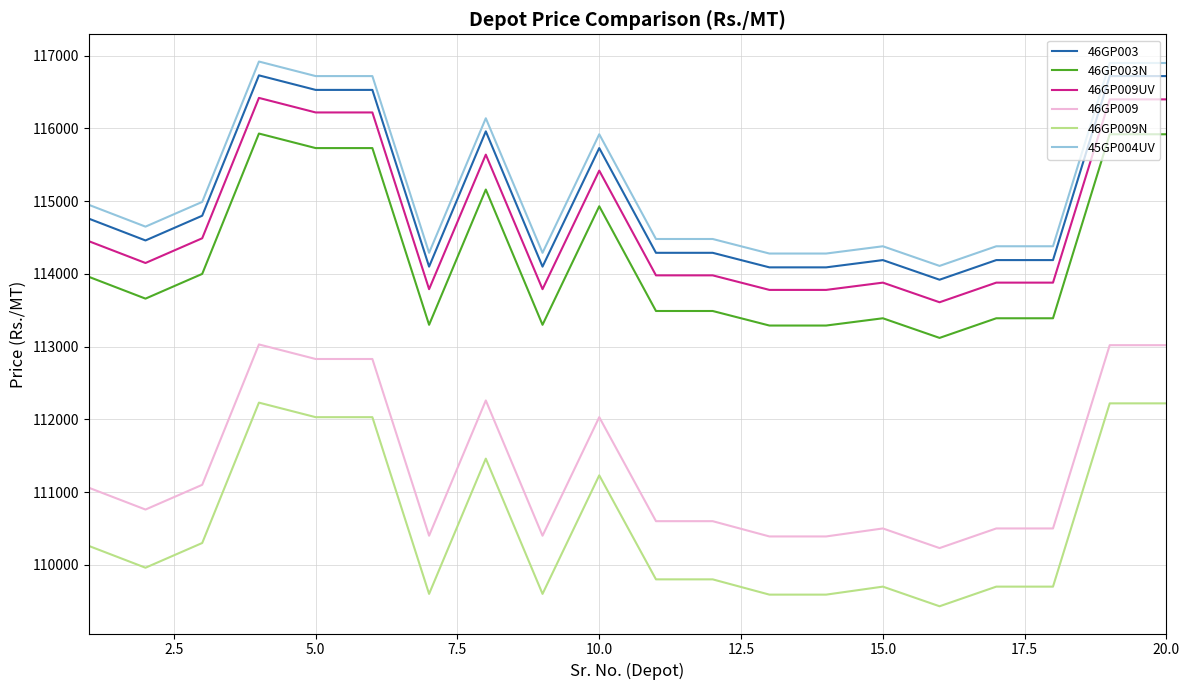

What is the minimum value for 46GP003N?

113120